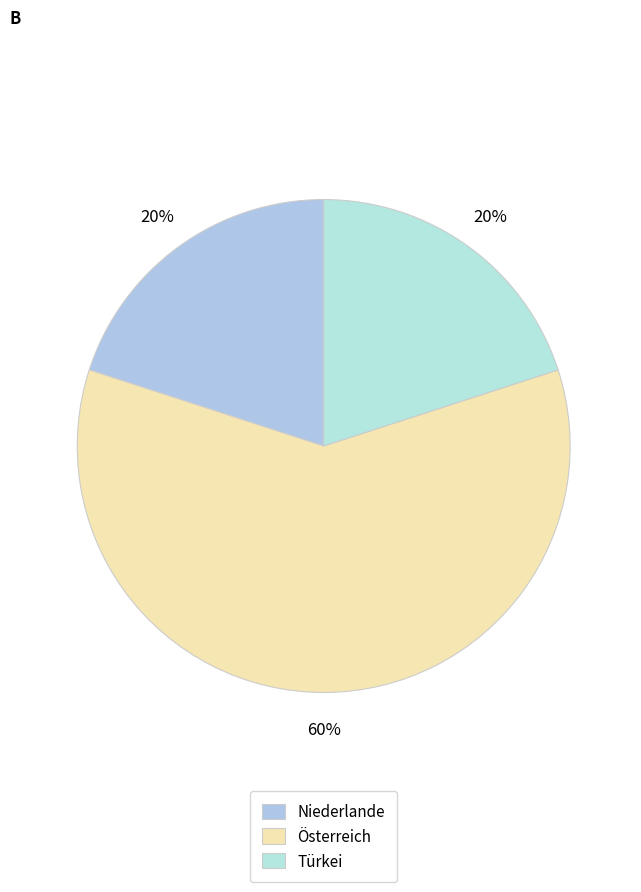

How many segments does this pie chart have?

3